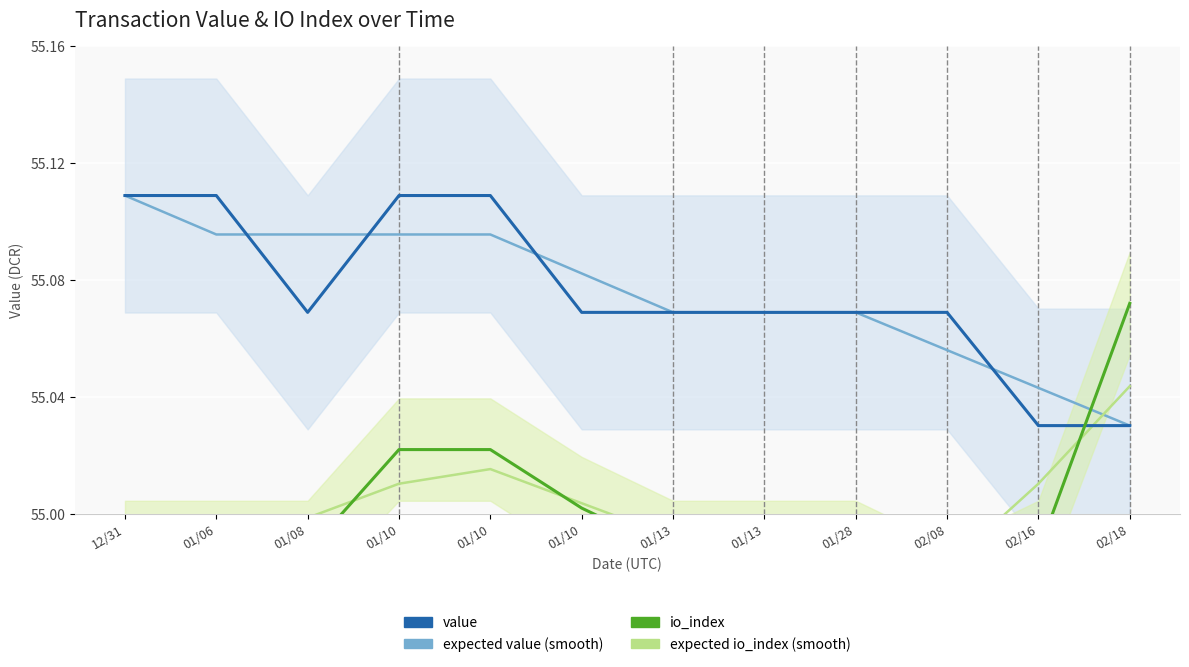

Read the Expected io_index (smooth) value at 01/08.

55.0